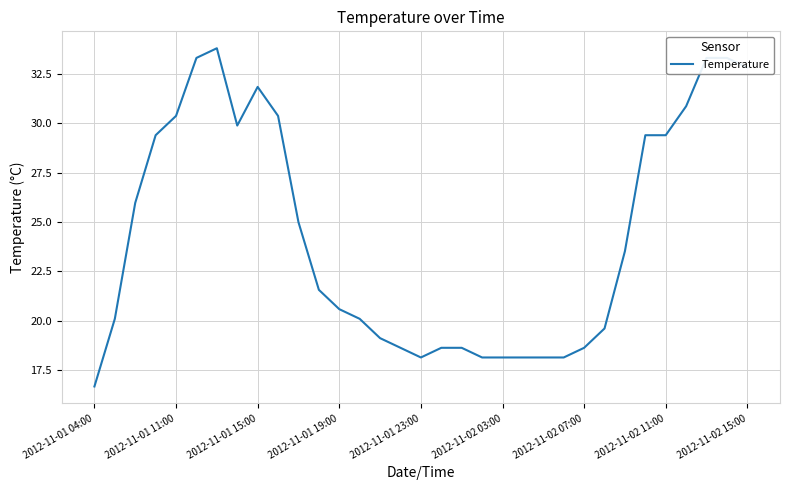

How many values are below 21?

16